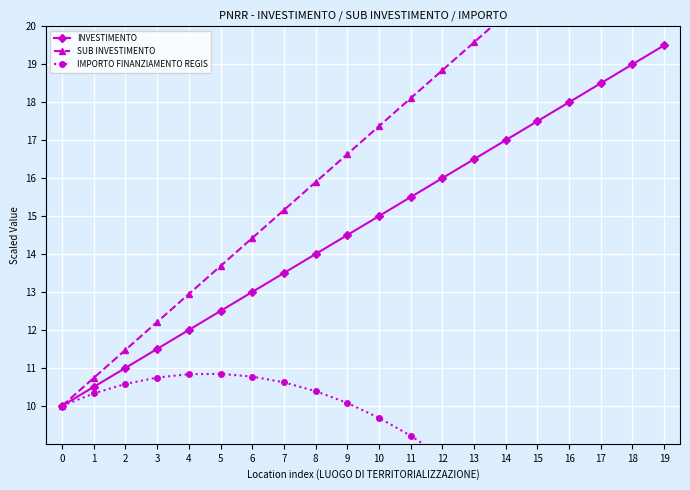

Reading left to right, transcribe all the data shown in this chart.

INVESTIMENTO: 0=10.0	1=10.5	2=11.0	3=11.5	4=12.0	5=12.5	6=13.0	7=13.5	8=14.0	9=14.5	10=15.0	11=15.5	12=16.0	13=16.5	14=17.0	15=17.5	16=18.0	17=18.5	18=19.0	19=19.5
SUB INVESTIMENTO: 0=10.0	1=10.7	2=11.5	3=12.2	4=12.9	5=13.7	6=14.4	7=15.2	8=15.9	9=16.6	10=17.4	11=18.1	12=18.8	13=19.6	14=20.3	15=21.1	16=21.8	17=22.5	18=23.3	19=24.0
IMPORTO FINANZIAMENTO REGIS: 0=10.0	1=10.3	2=10.6	3=10.7	4=10.8	5=10.8	6=10.8	7=10.6	8=10.4	9=10.1	10=9.7	11=9.2	12=8.7	13=8.0	14=7.3	15=6.5	16=5.7	17=4.7	18=3.7	19=2.6